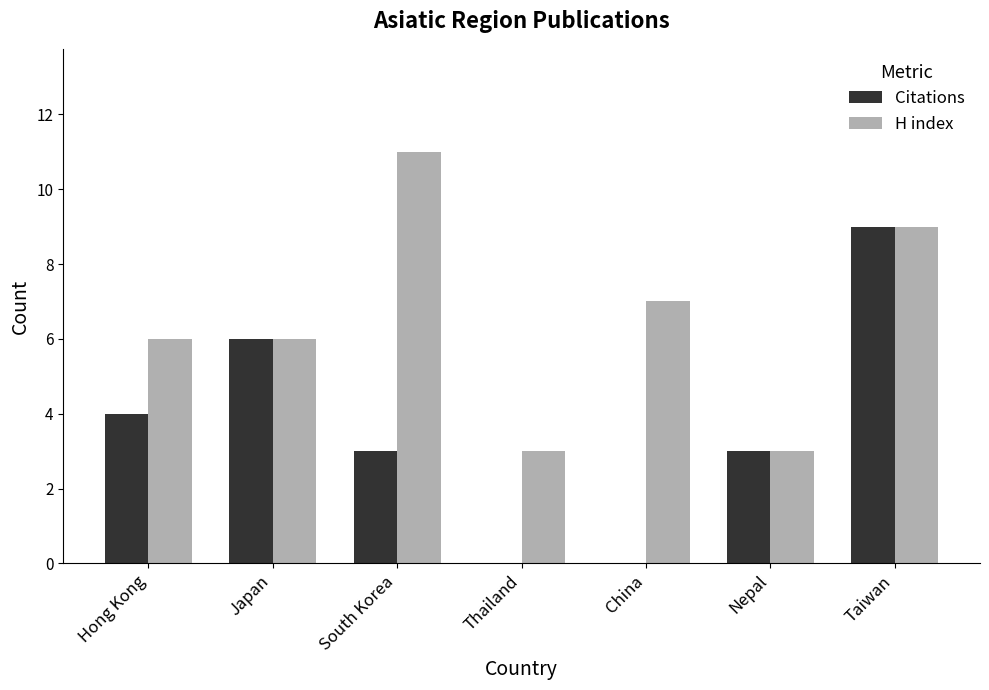

Which series has the widest spread of values?

Citations